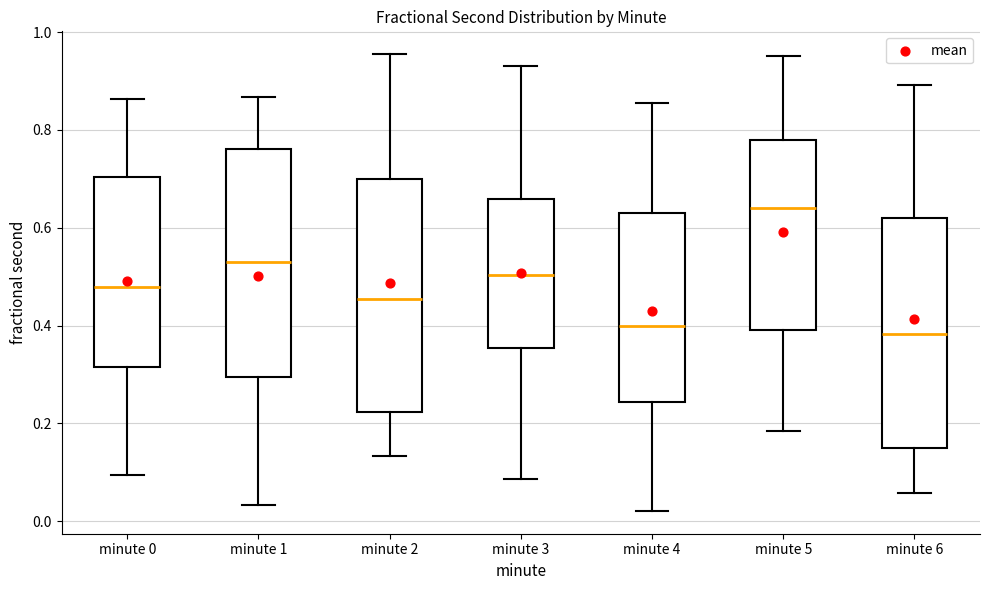

Where does the upper whisker of the box for minute 4 end on the y-axis? The values are not printed on the chart, so give them approximately, as read against the axis.

0.86